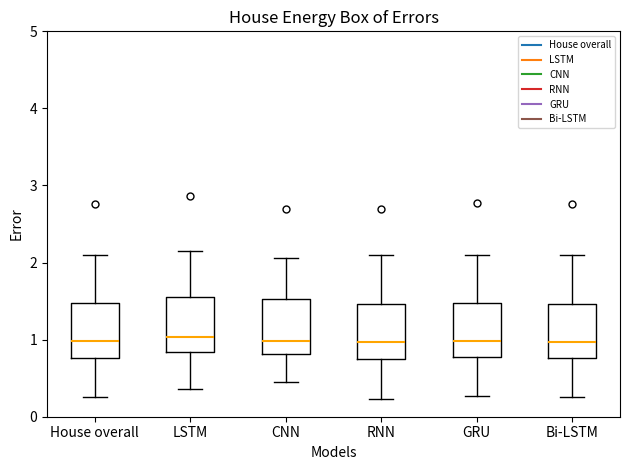

Reading left to right, transcribe this box plot: for each box, give where its median line is, the range the box spans, and where its two whiskers end, as read against the y-axis. The values are not printed on the chart, so give them approximately, as read against the axis.

House overall: median 1.0, box 0.8 to 1.5, whiskers 0.3 to 2.1
LSTM: median 1.0, box 0.8 to 1.6, whiskers 0.4 to 2.2
CNN: median 1.0, box 0.8 to 1.5, whiskers 0.5 to 2.1
RNN: median 1.0, box 0.7 to 1.5, whiskers 0.2 to 2.1
GRU: median 1.0, box 0.8 to 1.5, whiskers 0.3 to 2.1
Bi-LSTM: median 1.0, box 0.8 to 1.5, whiskers 0.3 to 2.1